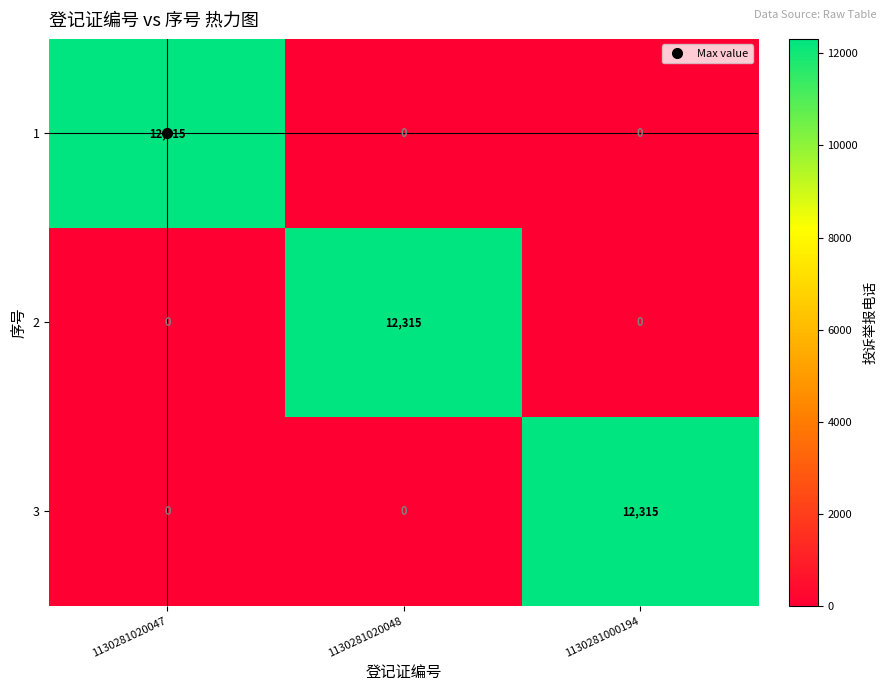

Is it true that 3 equals 4932 at 1130281020047?

False